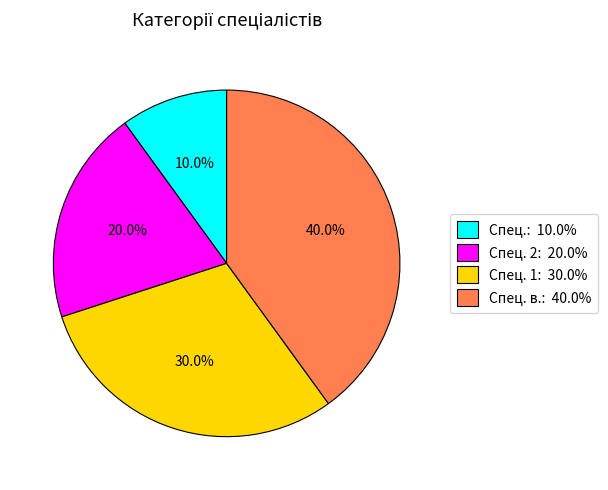

How many slices are in this pie chart?

4